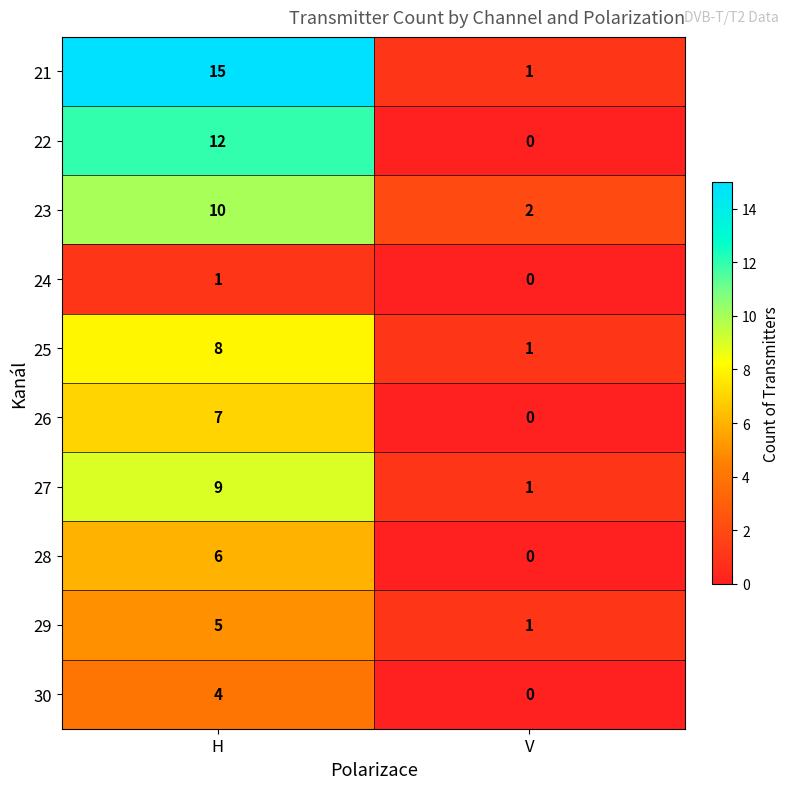

Reading left to right, extract all data points from this chart.

21: H=15	V=1
22: H=12	V=0
23: H=10	V=2
24: H=1	V=0
25: H=8	V=1
26: H=7	V=0
27: H=9	V=1
28: H=6	V=0
29: H=5	V=1
30: H=4	V=0